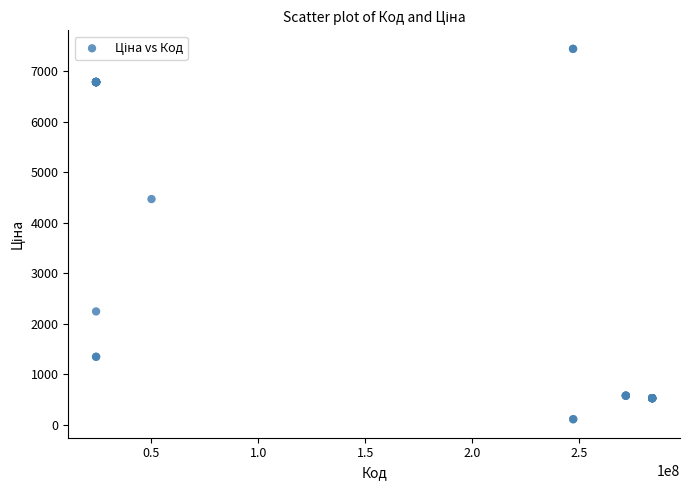

What Y value in the scatter plot is closest to 3778?

4470.6